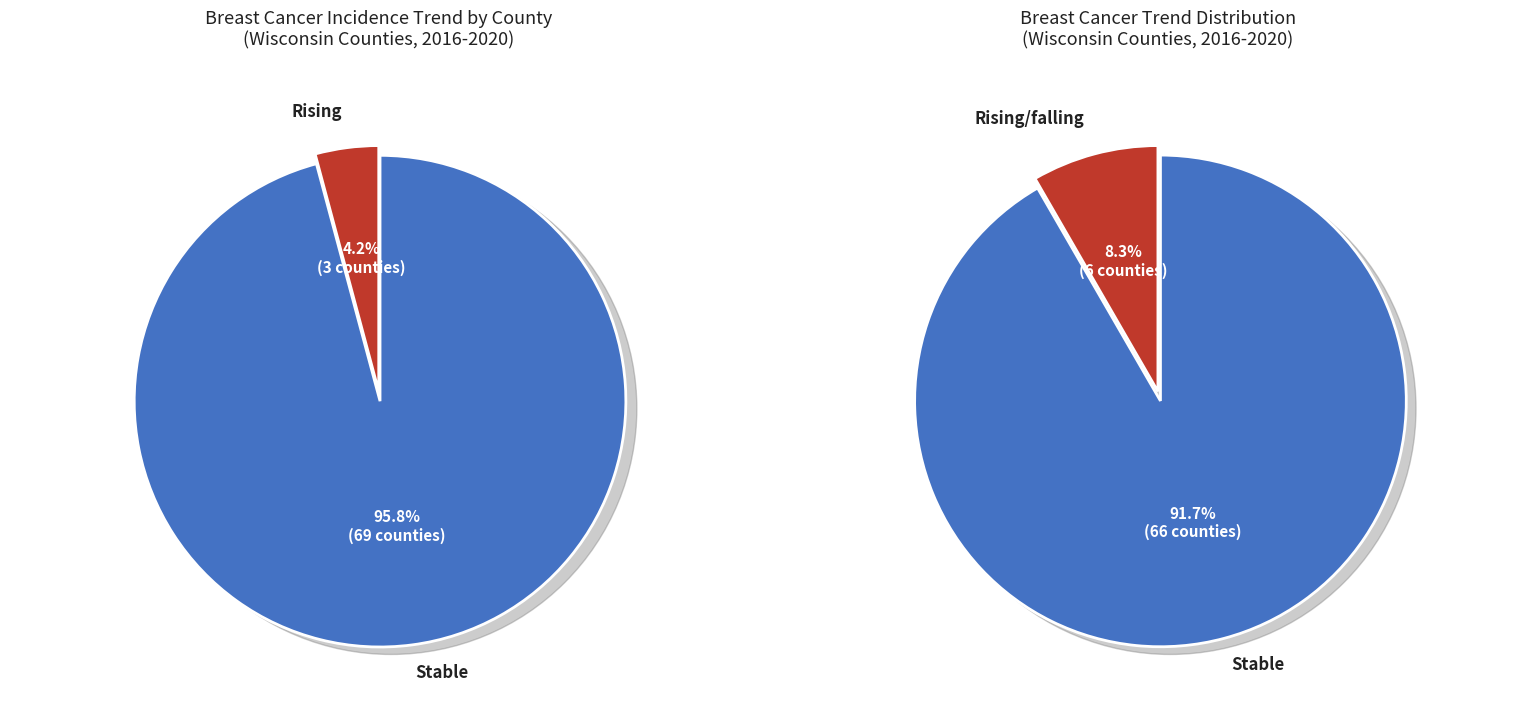

Combined, what portion of the pie is rising and stable?

100.0%